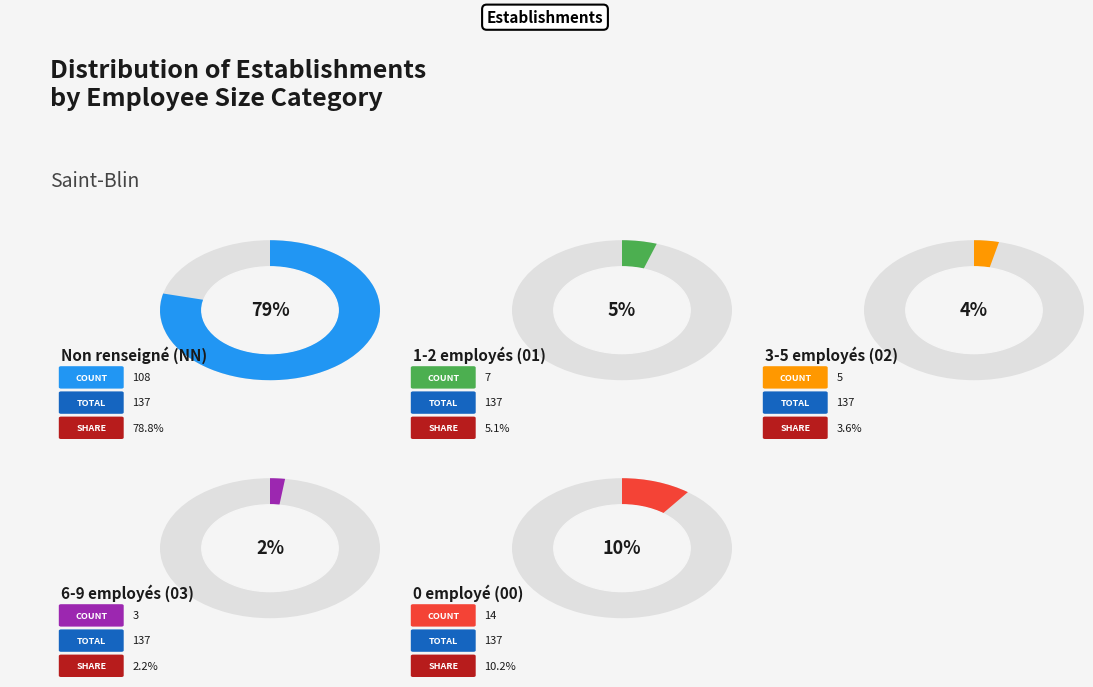

To the nearest percent, what is the difference between the NN and 02 slice percentages?

75%